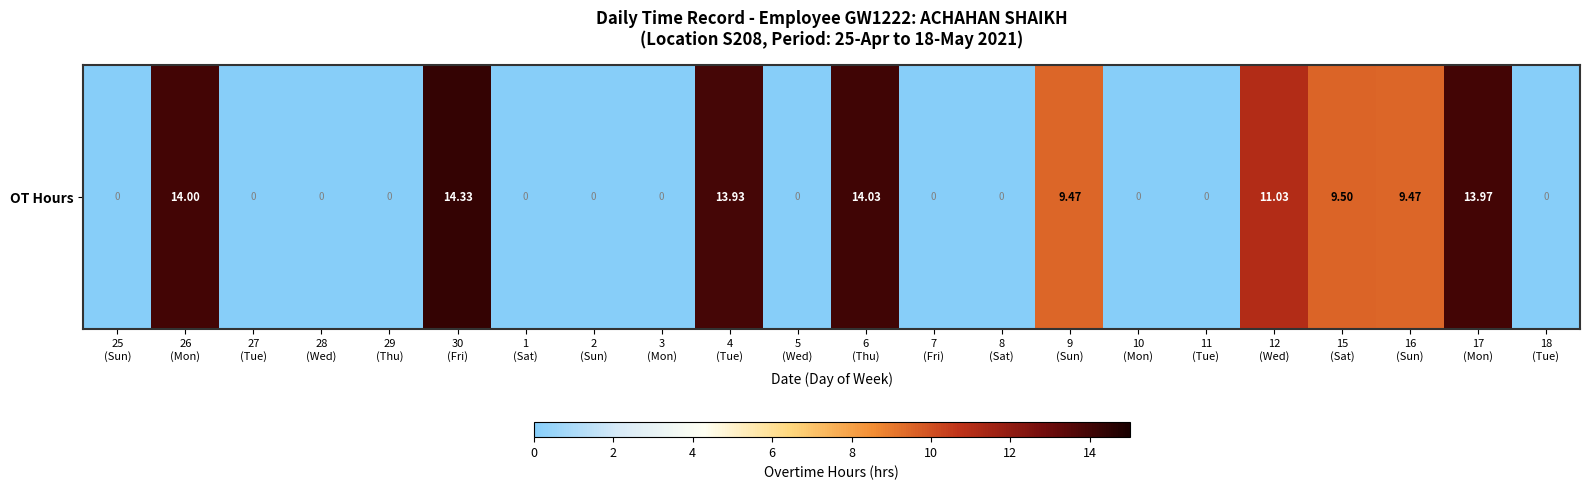

The value at 9
(Sun) is 9.5. True or false?

True